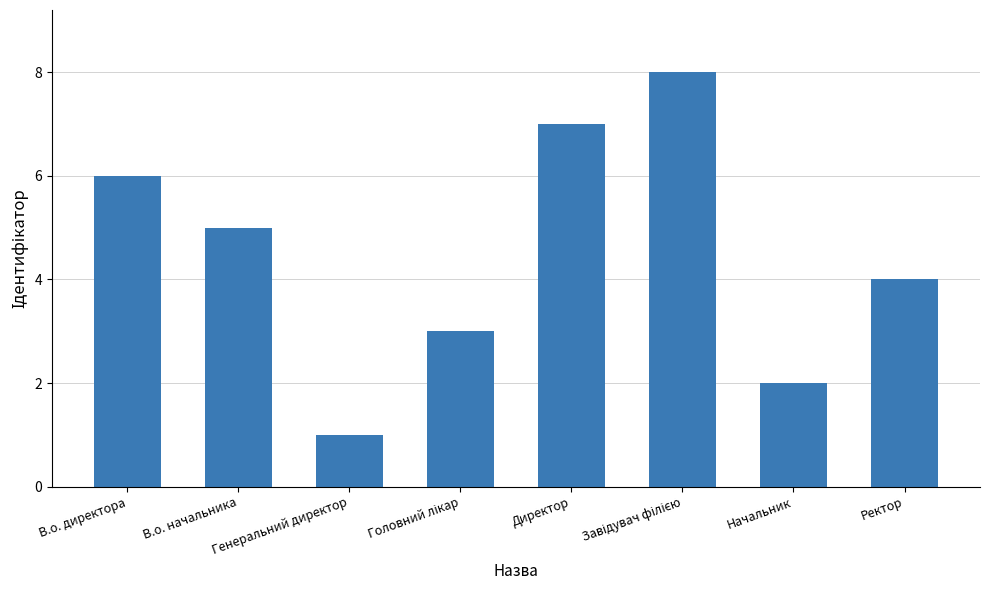

How many bars are there in total?

8